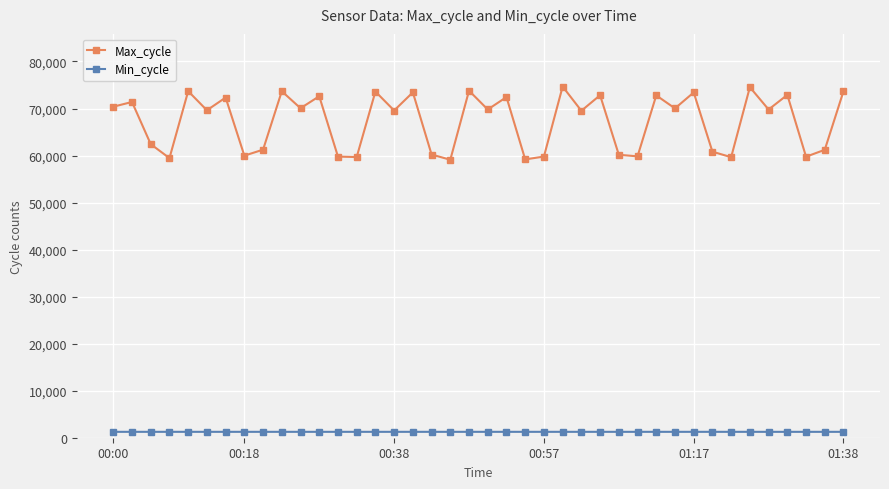

What is the average value of the Max_cycle series?

67320